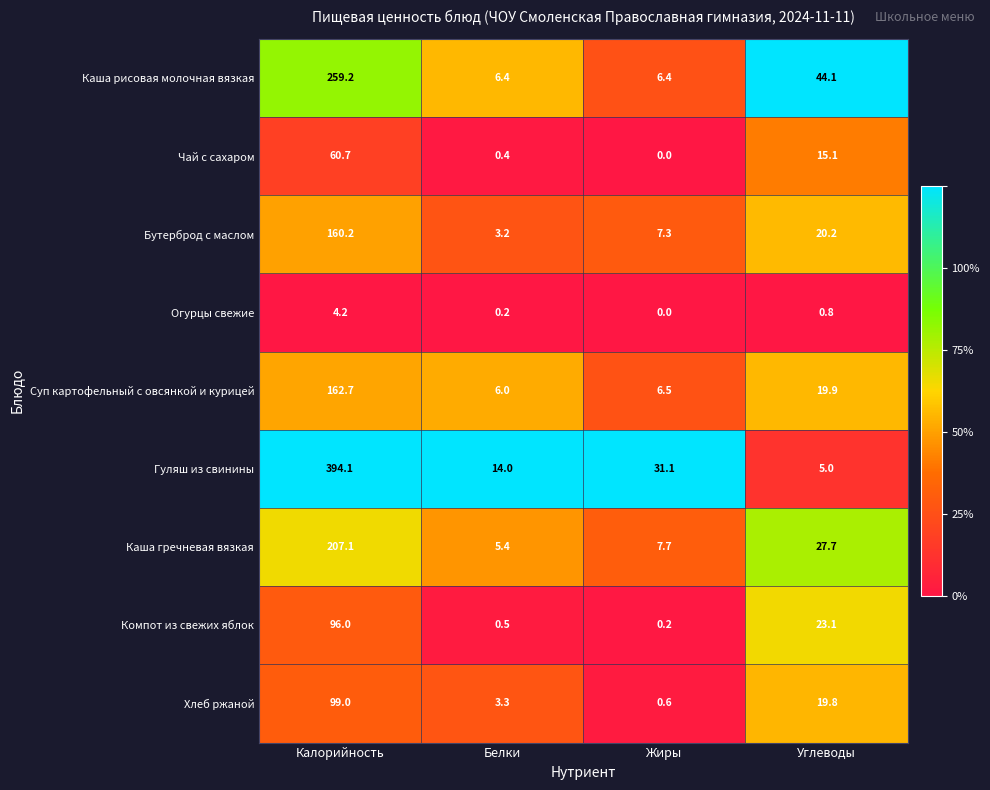

Which series has the largest total across all categories?

Гуляш из свинины